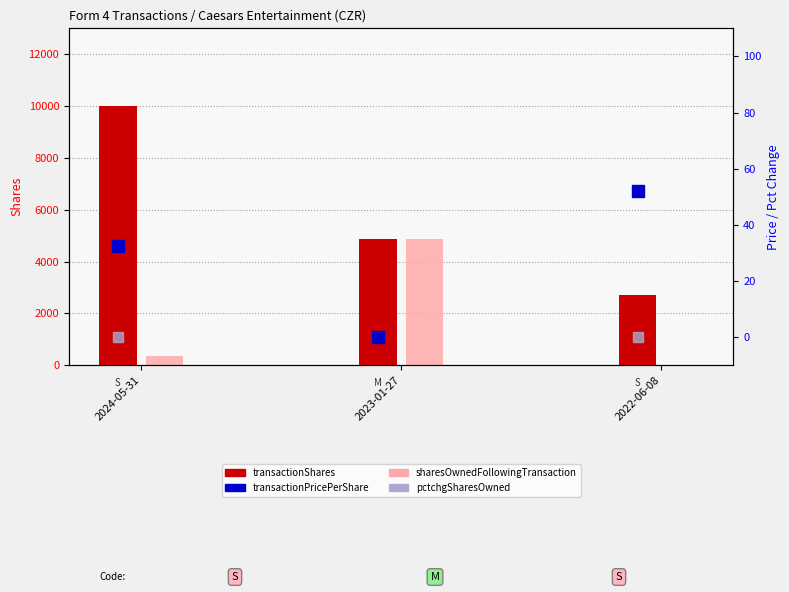

How many groups of bars are there?

3